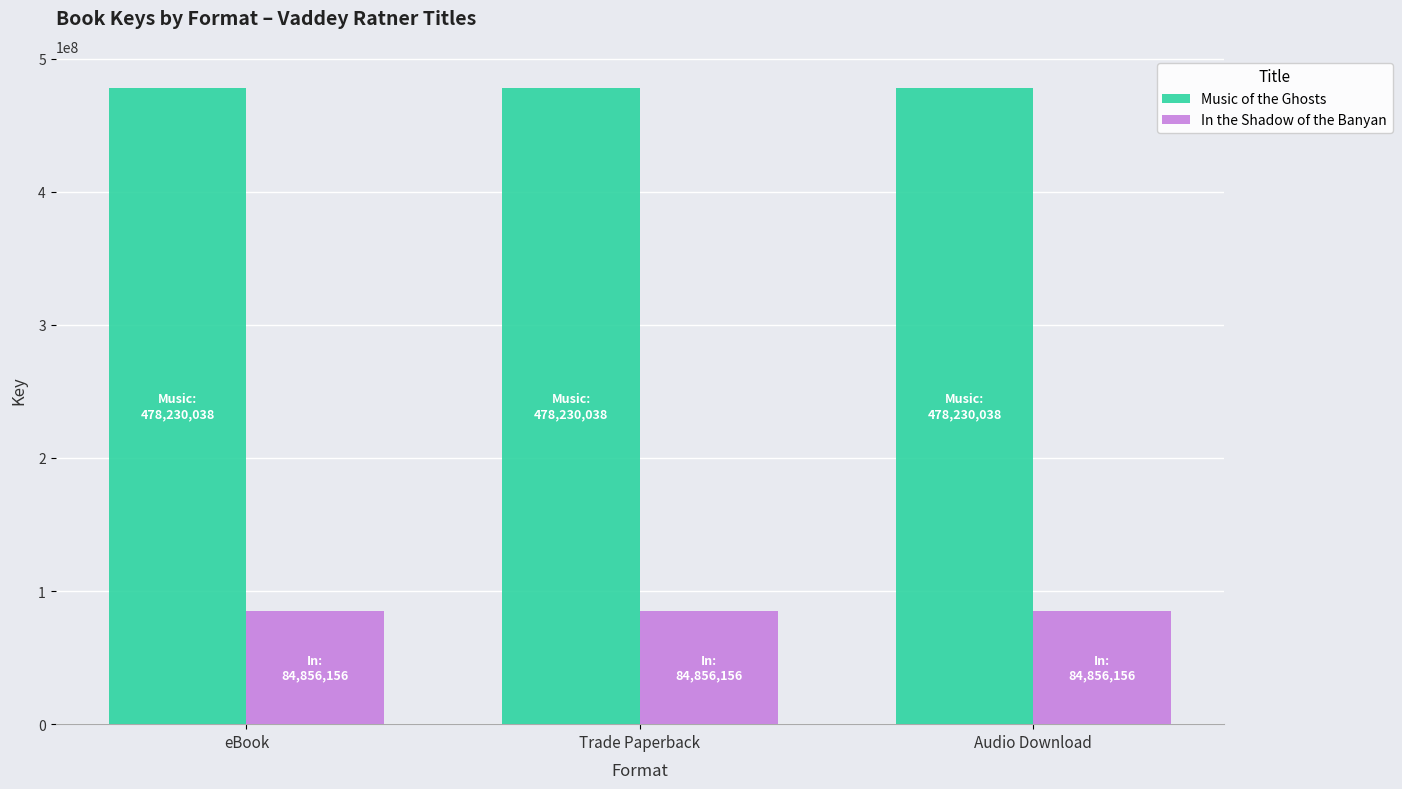

Reading right to left, what are all the values shown in this chart?

Music of the Ghosts: Audio Download=478230038	Trade Paperback=478230038	eBook=478230038
In the Shadow of the Banyan: Audio Download=84856156	Trade Paperback=84856156	eBook=84856156